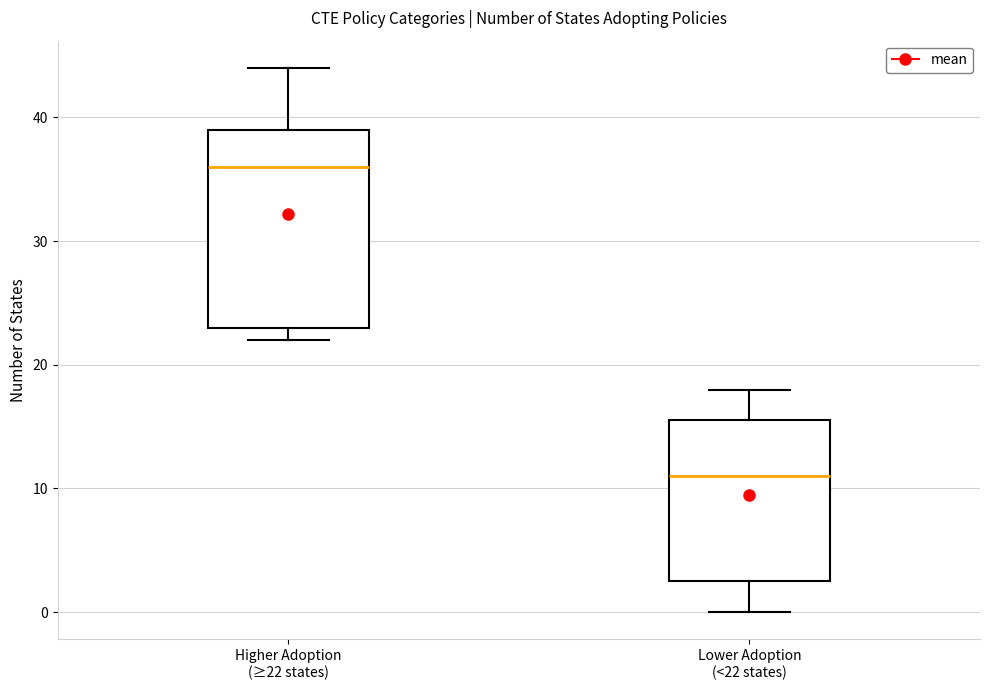

Comparing the boxes themselves (not the whiskers), which one is the tallest?

Higher Adoption (≥22 states)